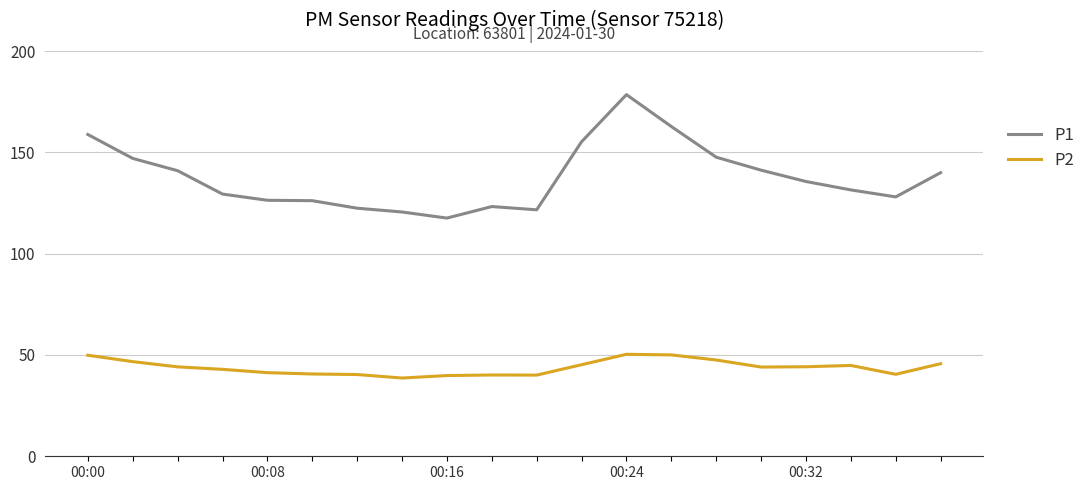

Which series has the largest range (max minus min)?

P1